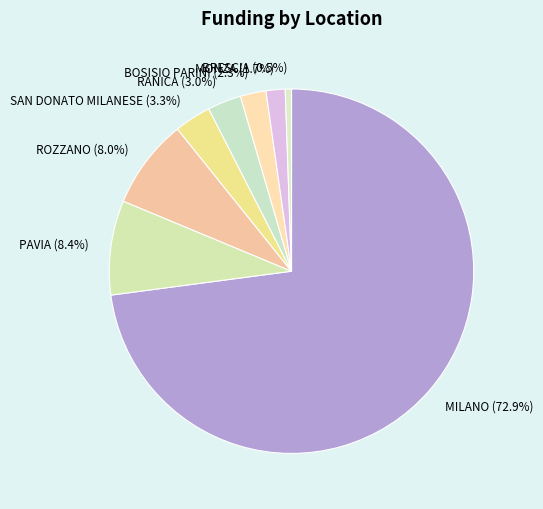

Does MONZA account for over 50% of the chart?

No